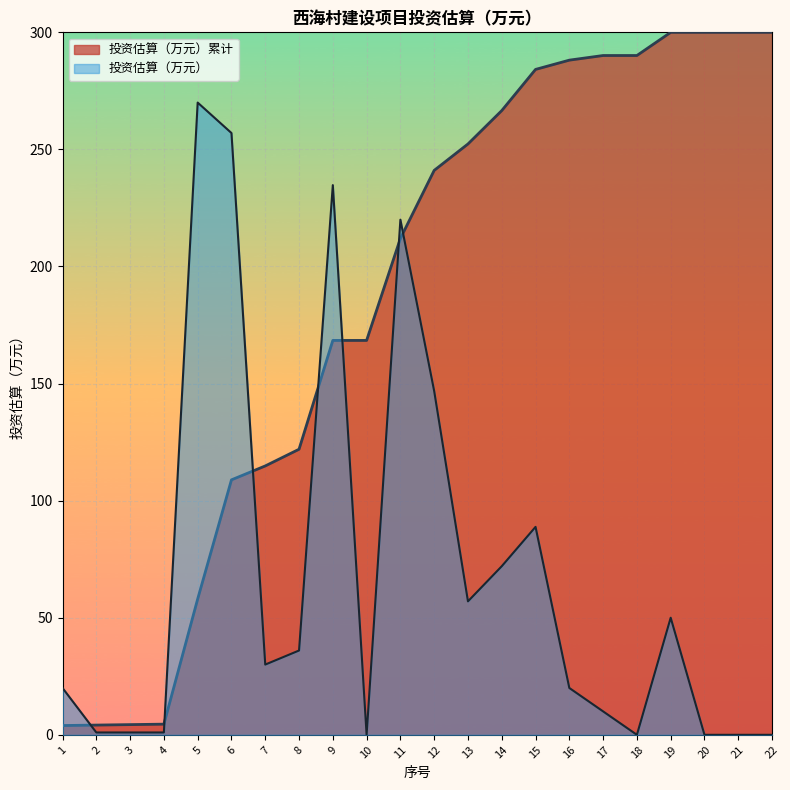

List the series in order of their peak value, lowest first.

投资估算（万元）, 投资估算（万元）累计